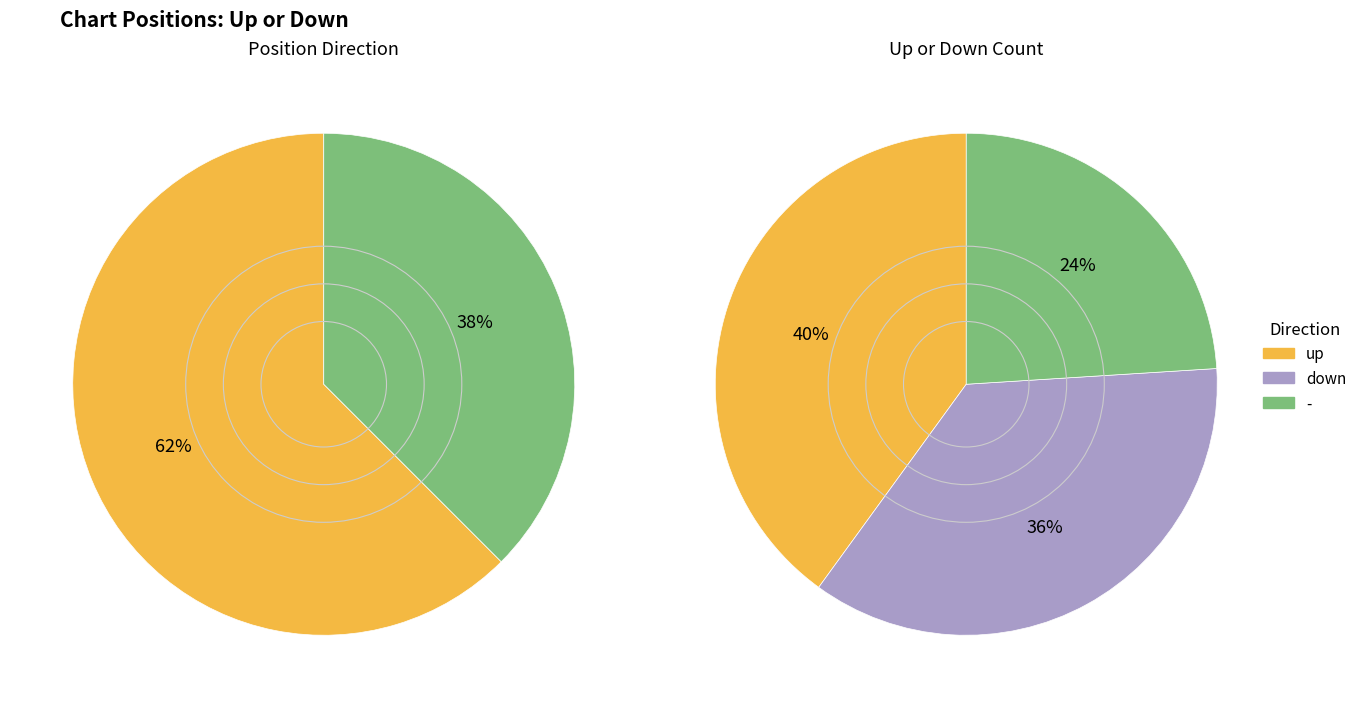

What is the smallest slice in the pie chart?

-